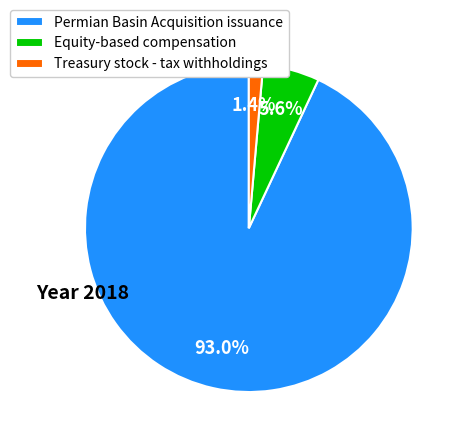

Which category accounts for the majority?

Permian Basin Acquisition issuance